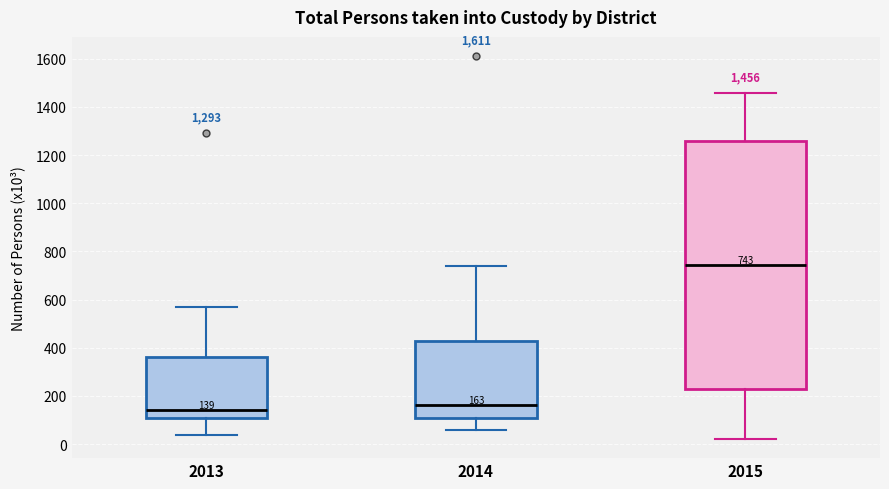

Which box's median line is the highest?

2015